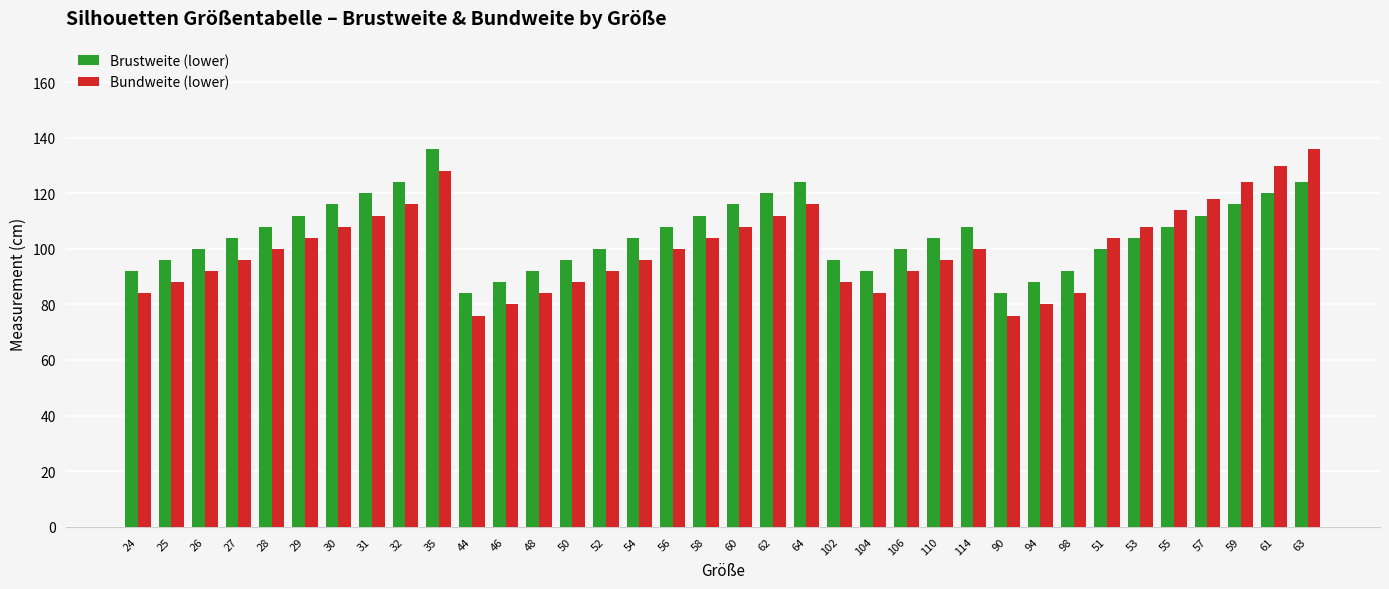

True or false: Bundweite (lower) has a value of 114 at 55.

True